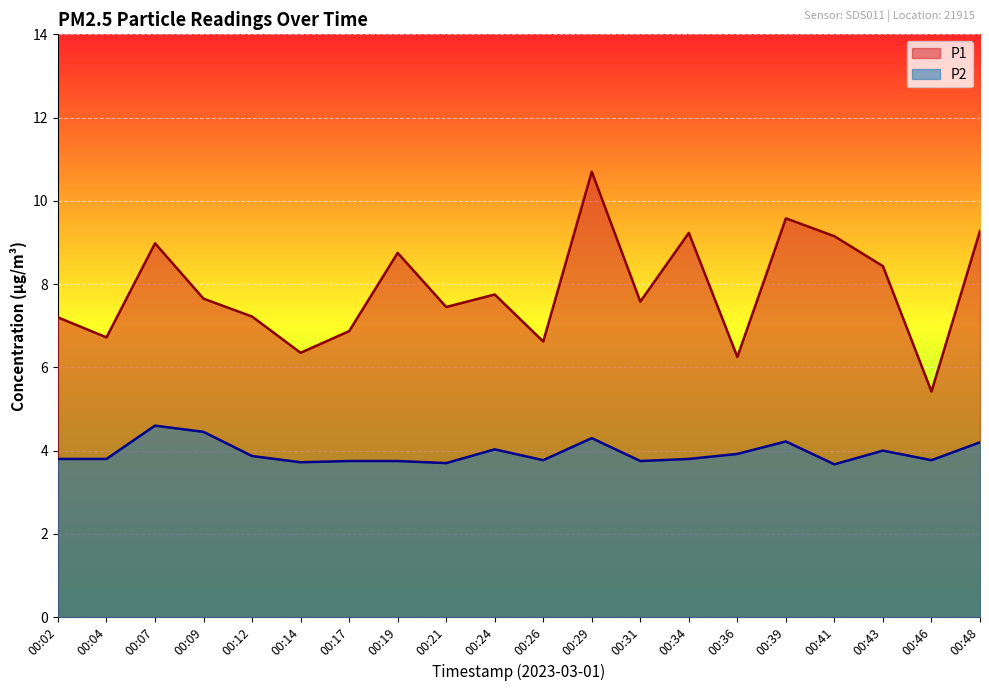

How many interior local peaks does the P1 series have?

6